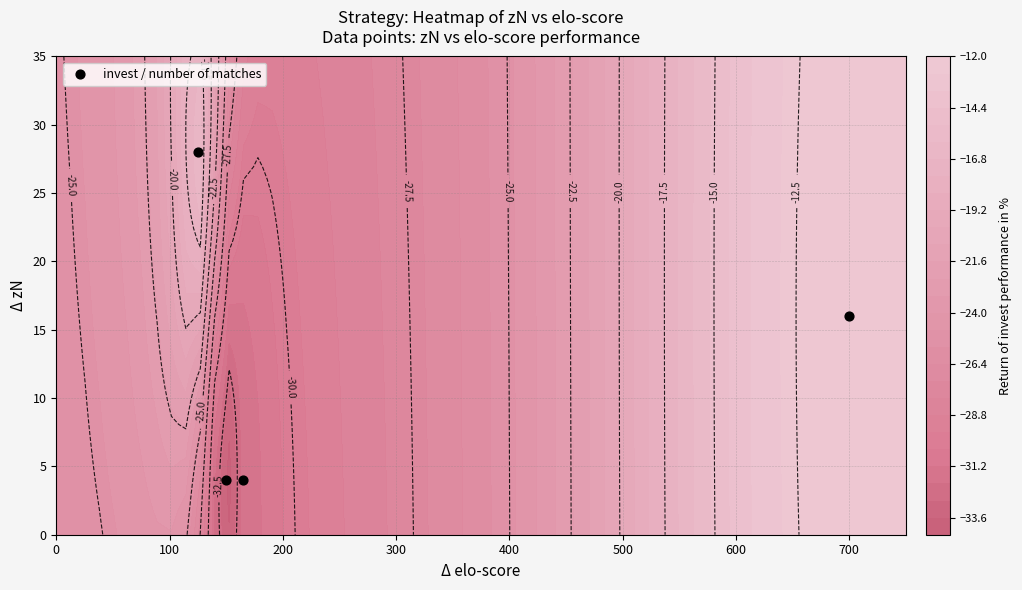

How many data points are less than 16?

2